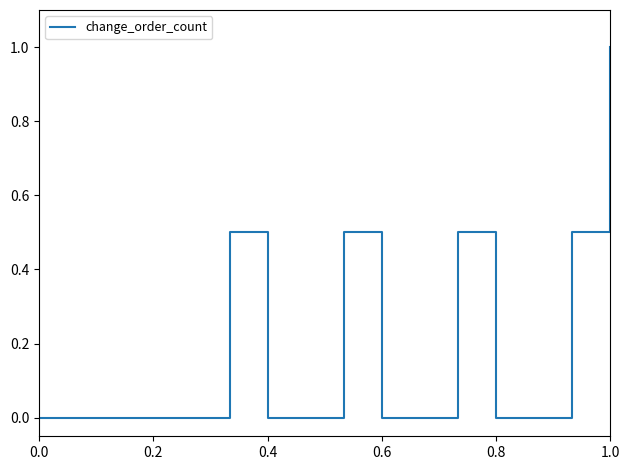

What is the difference between the maximum and minimum values?

1.0